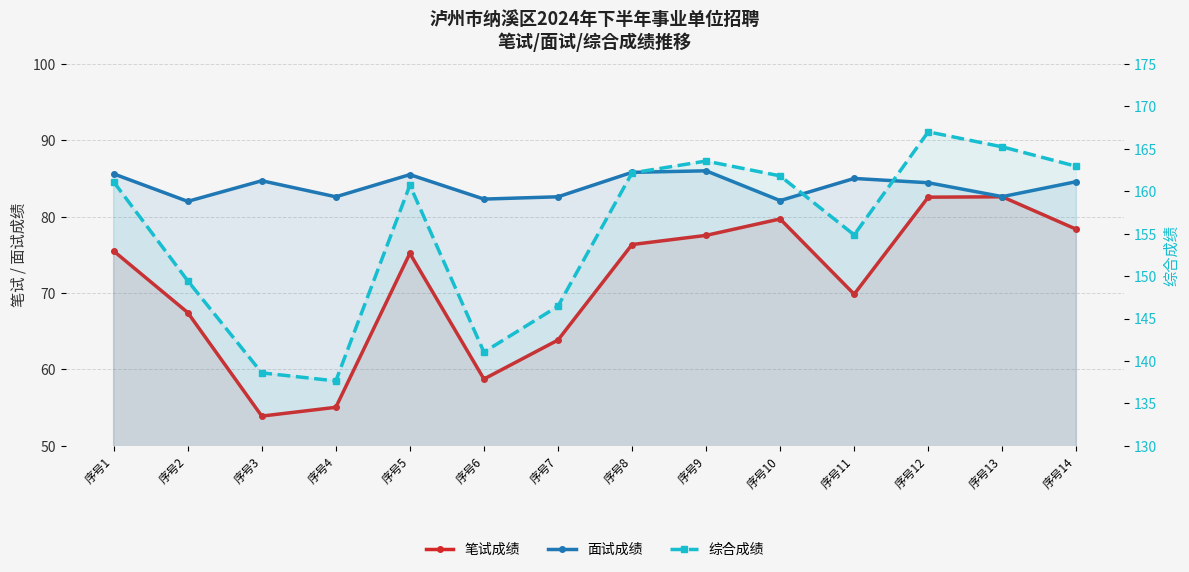

Which category has the lowest value across all series?

序号3